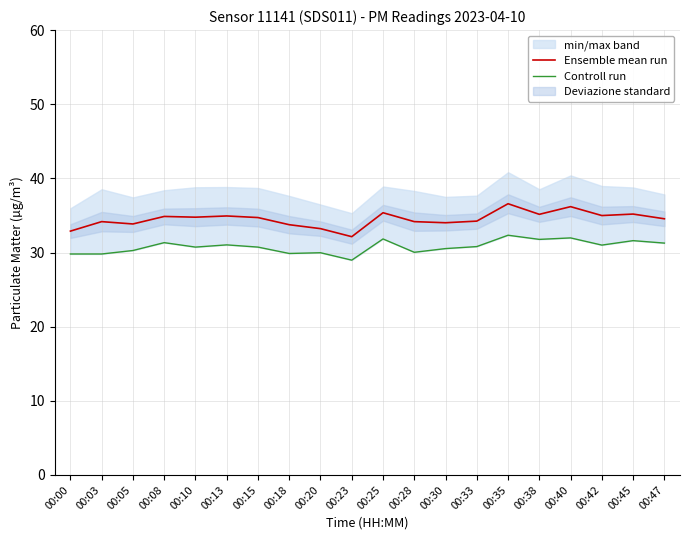

True or false: Ensemble mean run has a value of 49.8 at 00:03.

False